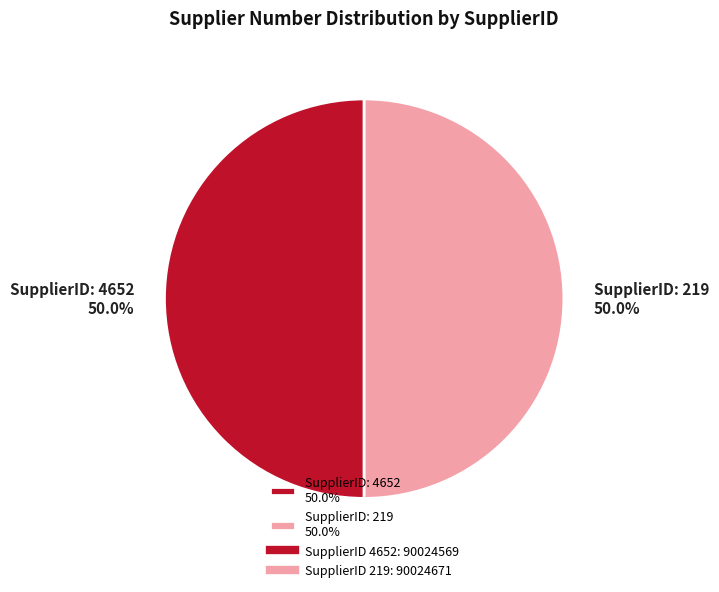

To the nearest percent, what is the average slice percentage?

50%